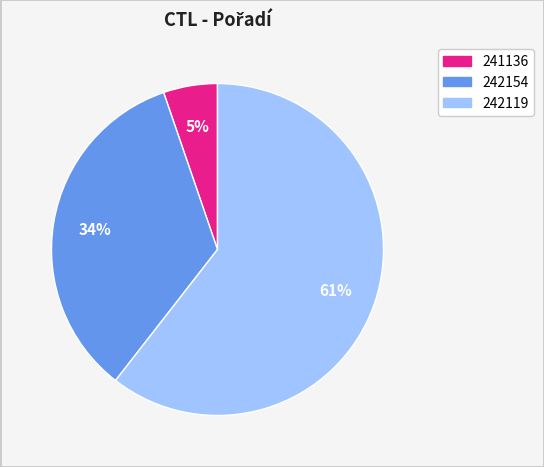

To the nearest percent, what is the average slice percentage?

33%